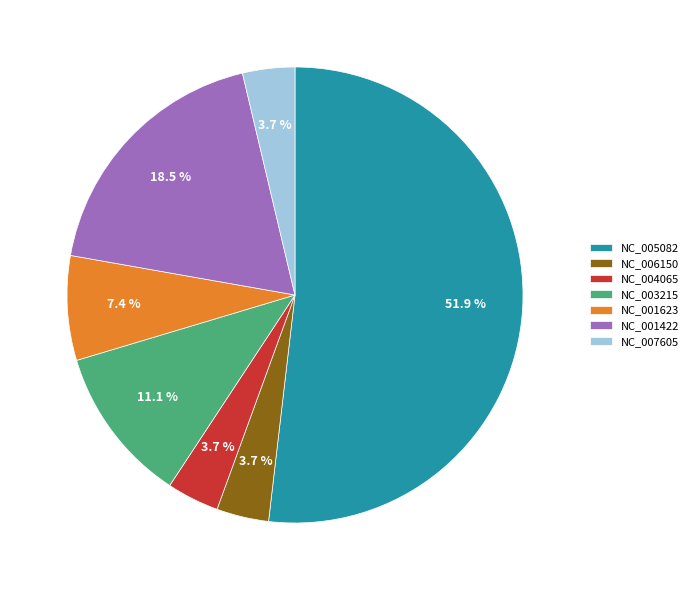

What is the ratio of the value at NC_004065 to the value at NC_006150?

1.0